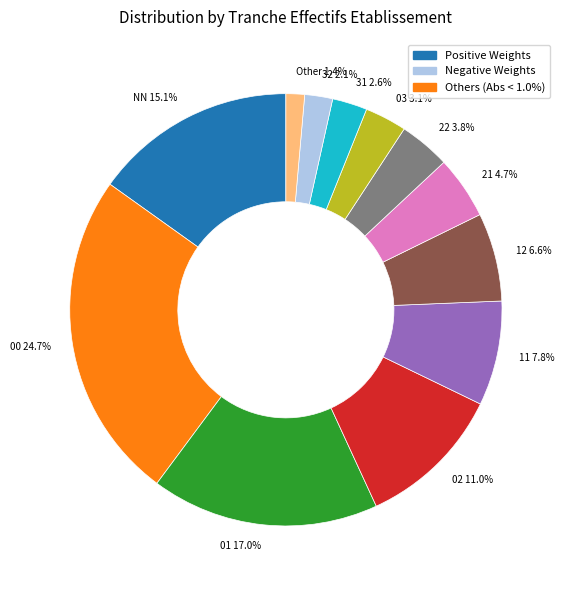

Between 02 and 00, which is larger?

00